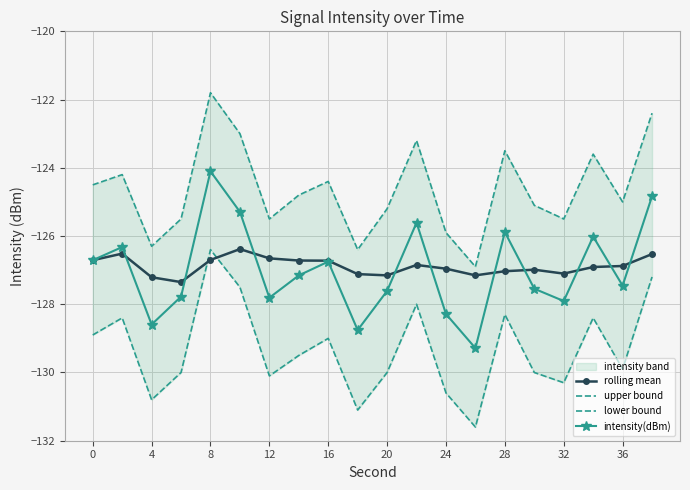

Read the intensity(dBm) value at 4.

-128.6